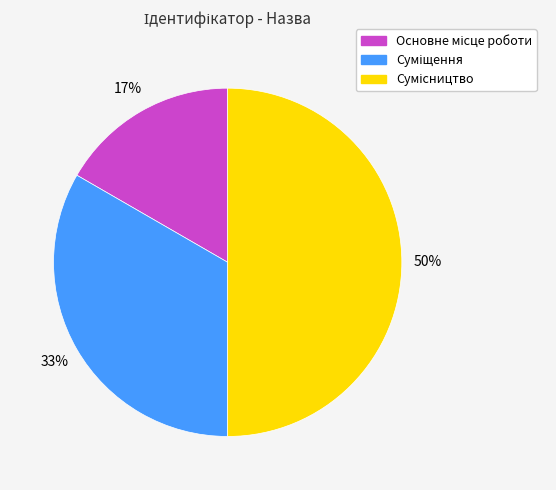

To the nearest percent, what is the difference between the largest and smallest slice percentages?

33%